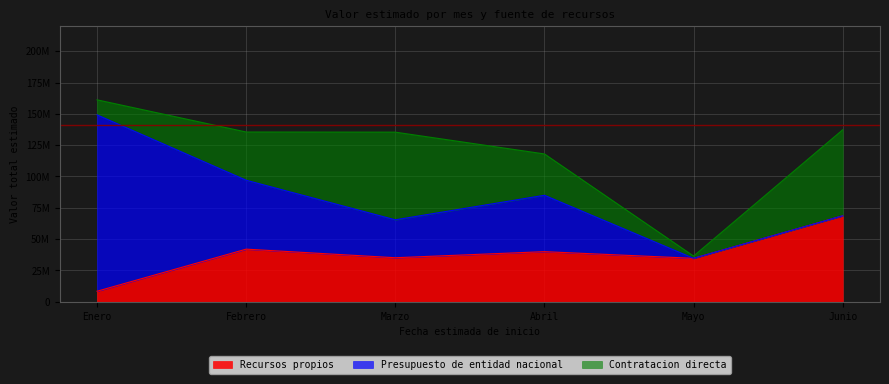

The value of Presupuesto de entidad nacional at Abril is 76494593. True or false?

False